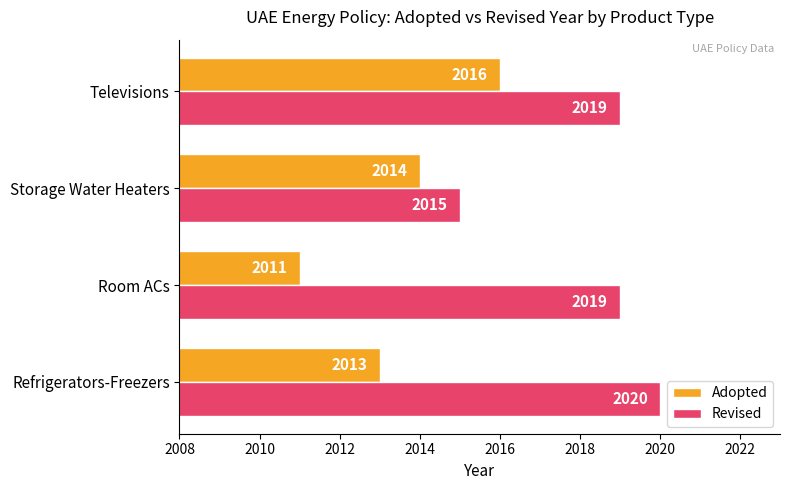

What value does the Adopted series have at Room ACs?

2011